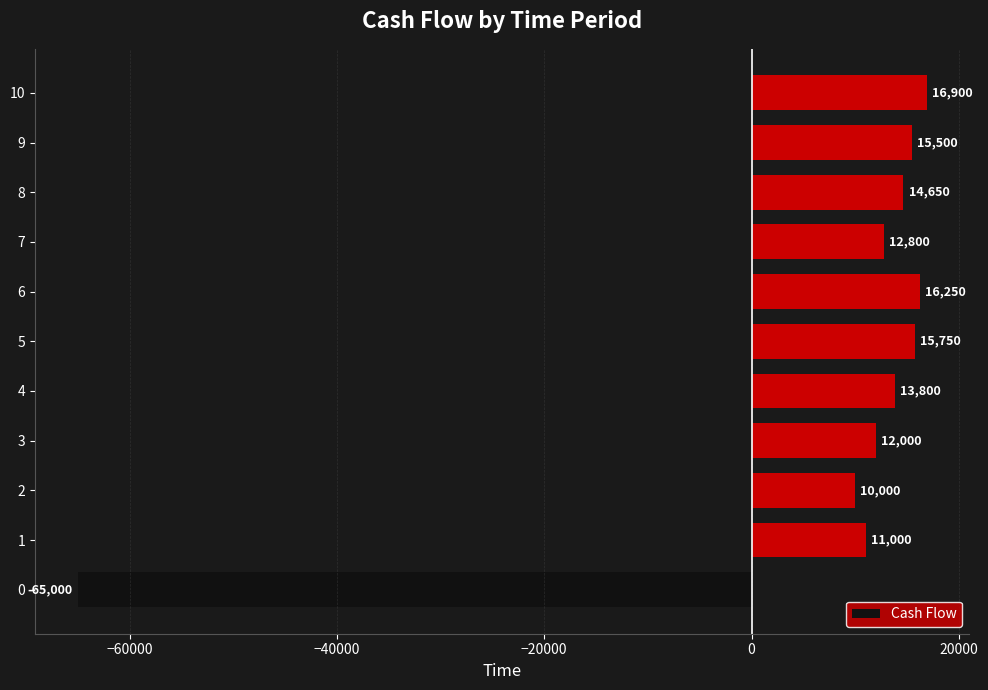

How many categories are shown in the chart?

11